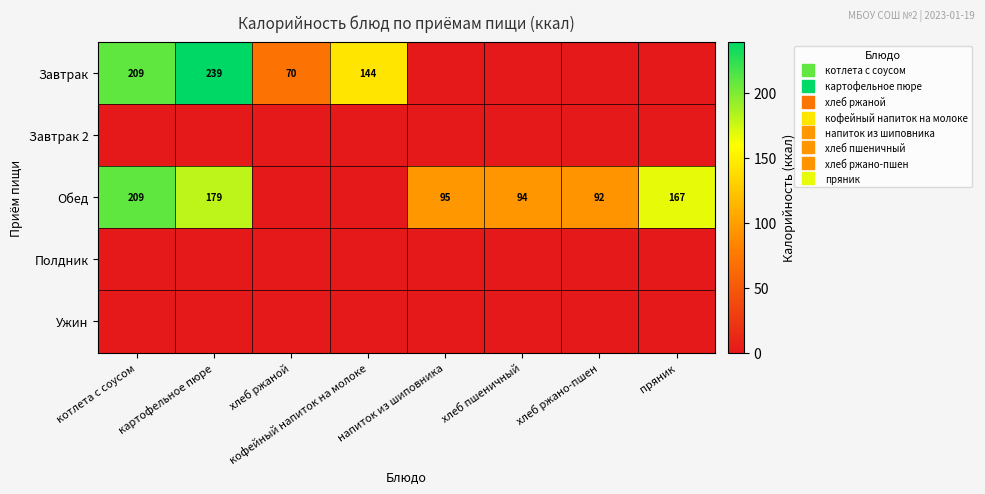

At which label does Обед reach its minimum?

хлеб ржаной